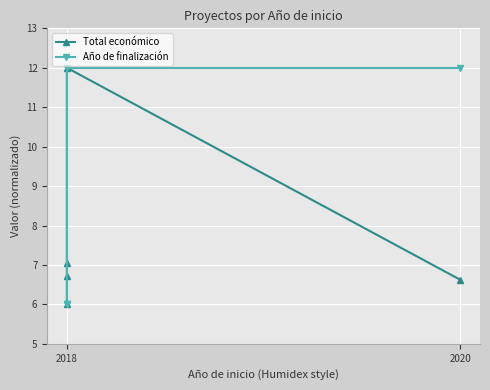

The Año de finalización series shows 6.0 at 2018. True or false?

True